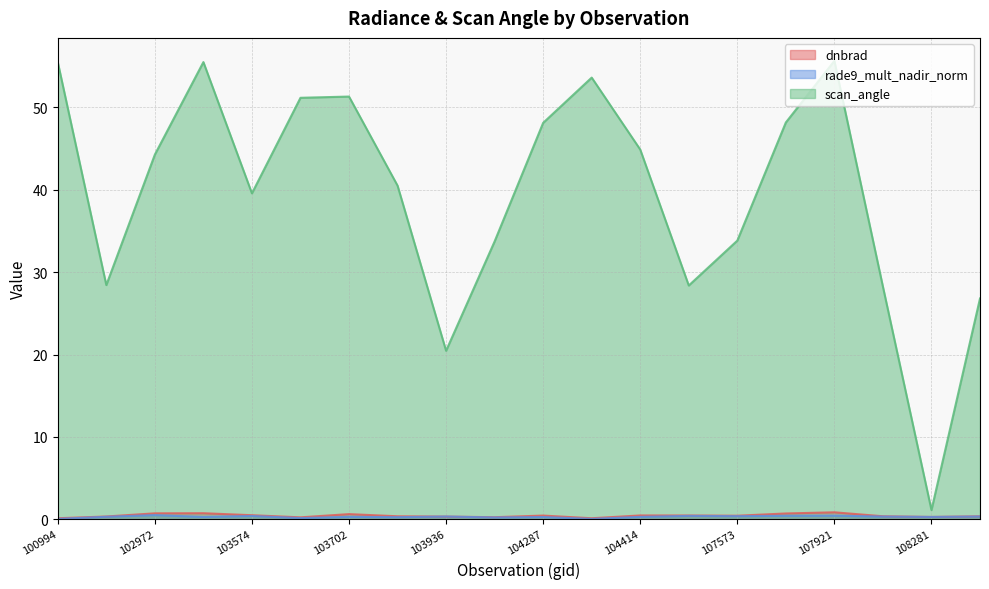

True or false: rade9_mult_nadir_norm has more than 0 points higher than both neighbors.

True